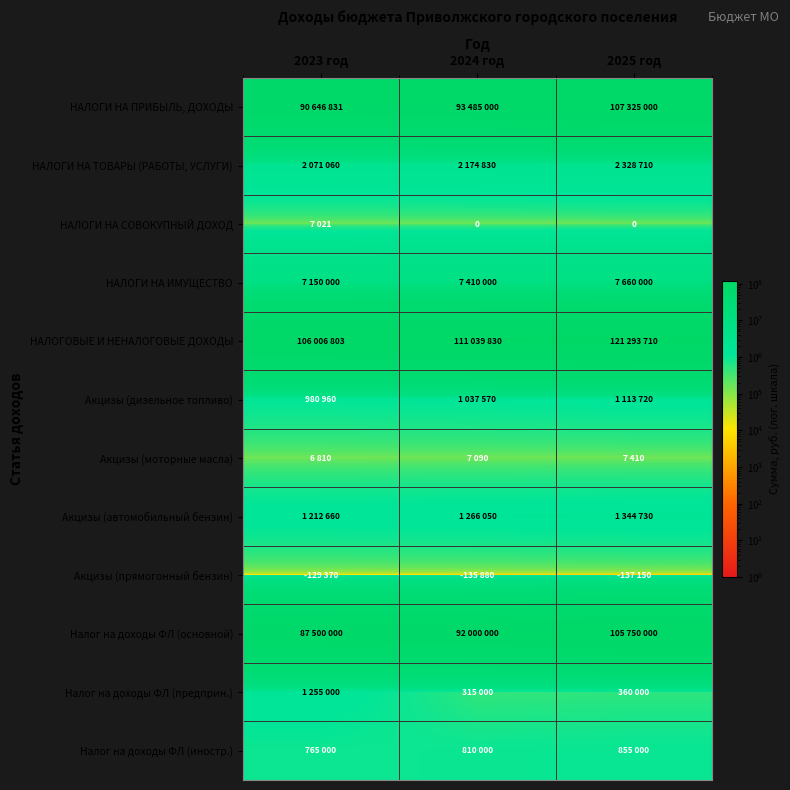

List the labels in order of Акцизы (моторные масла) value, largest first.

2025 год, 2024 год, 2023 год